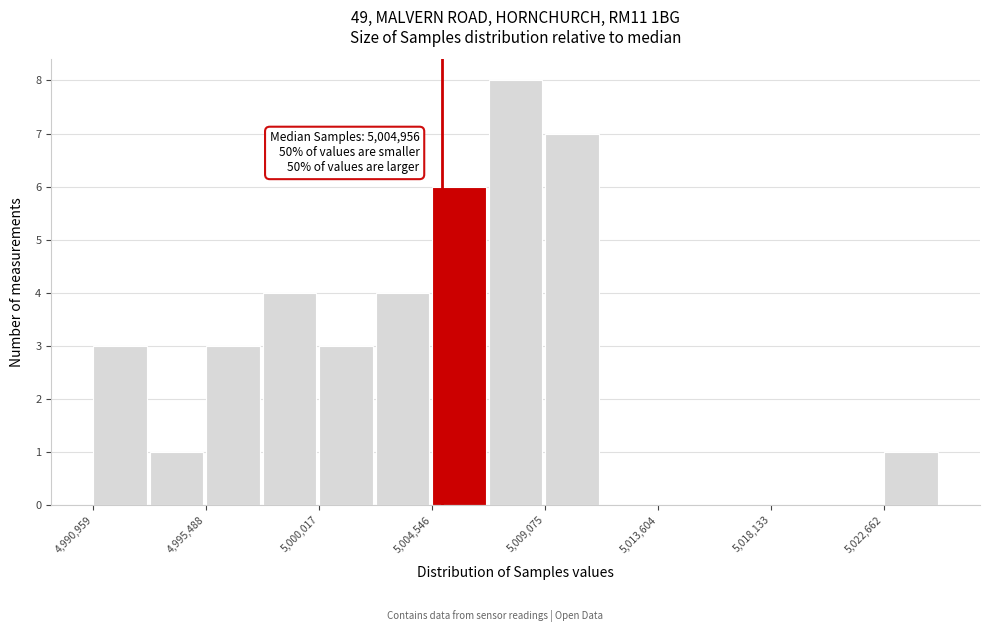

Which range on the x-axis has the tallest bar?

5007000 to 5009000